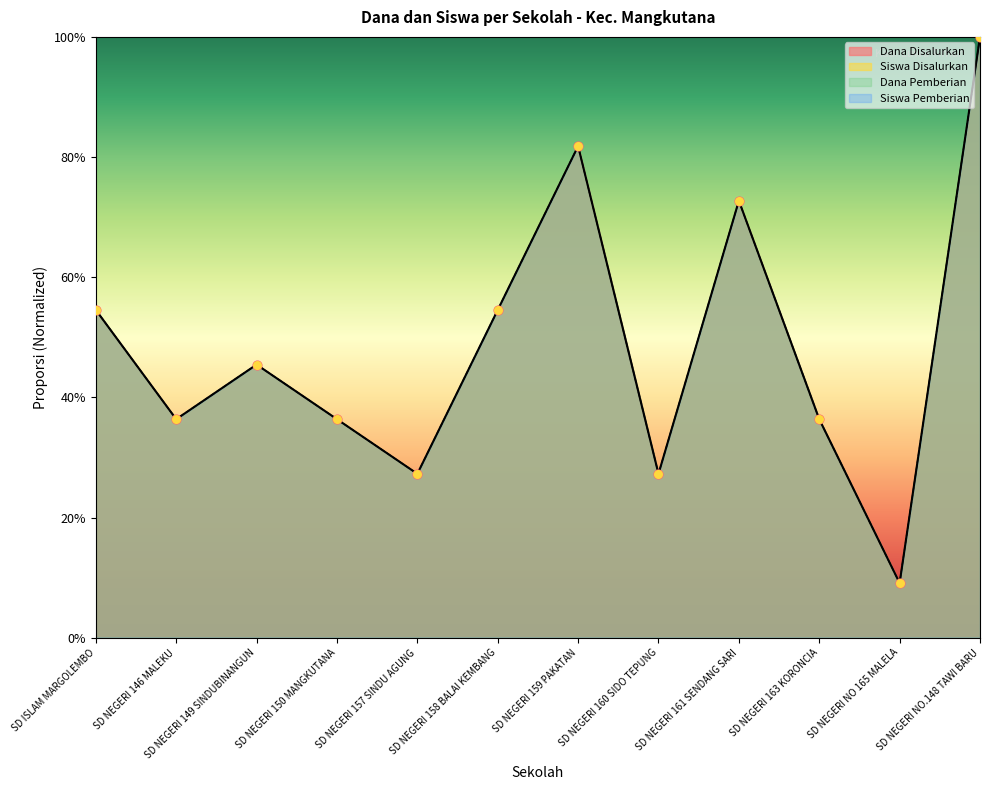

Which series contains the highest Y value?

Dana Disalurkan